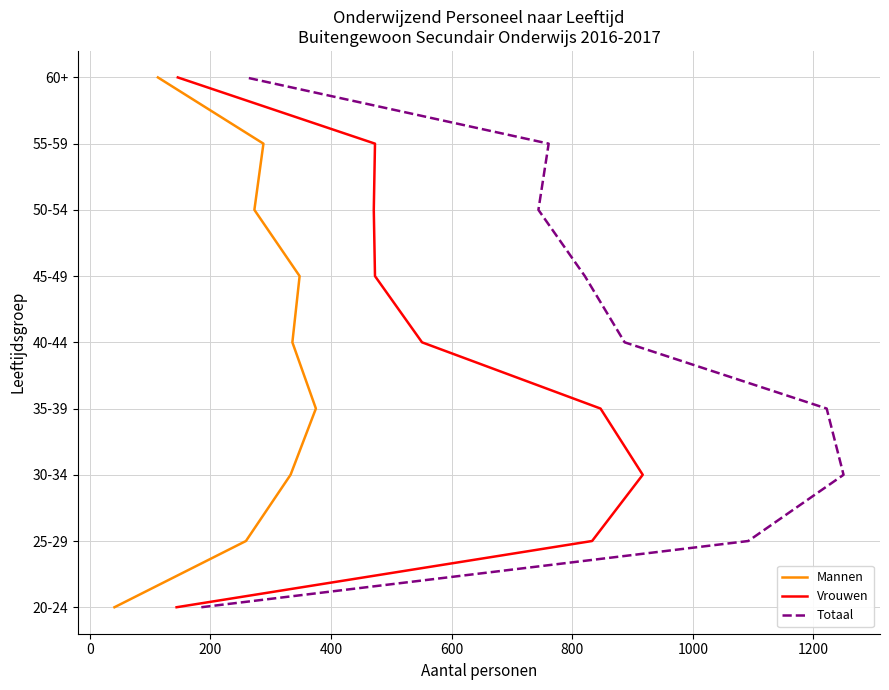

True or false: Mannen and Totaal intersect in this chart.

False